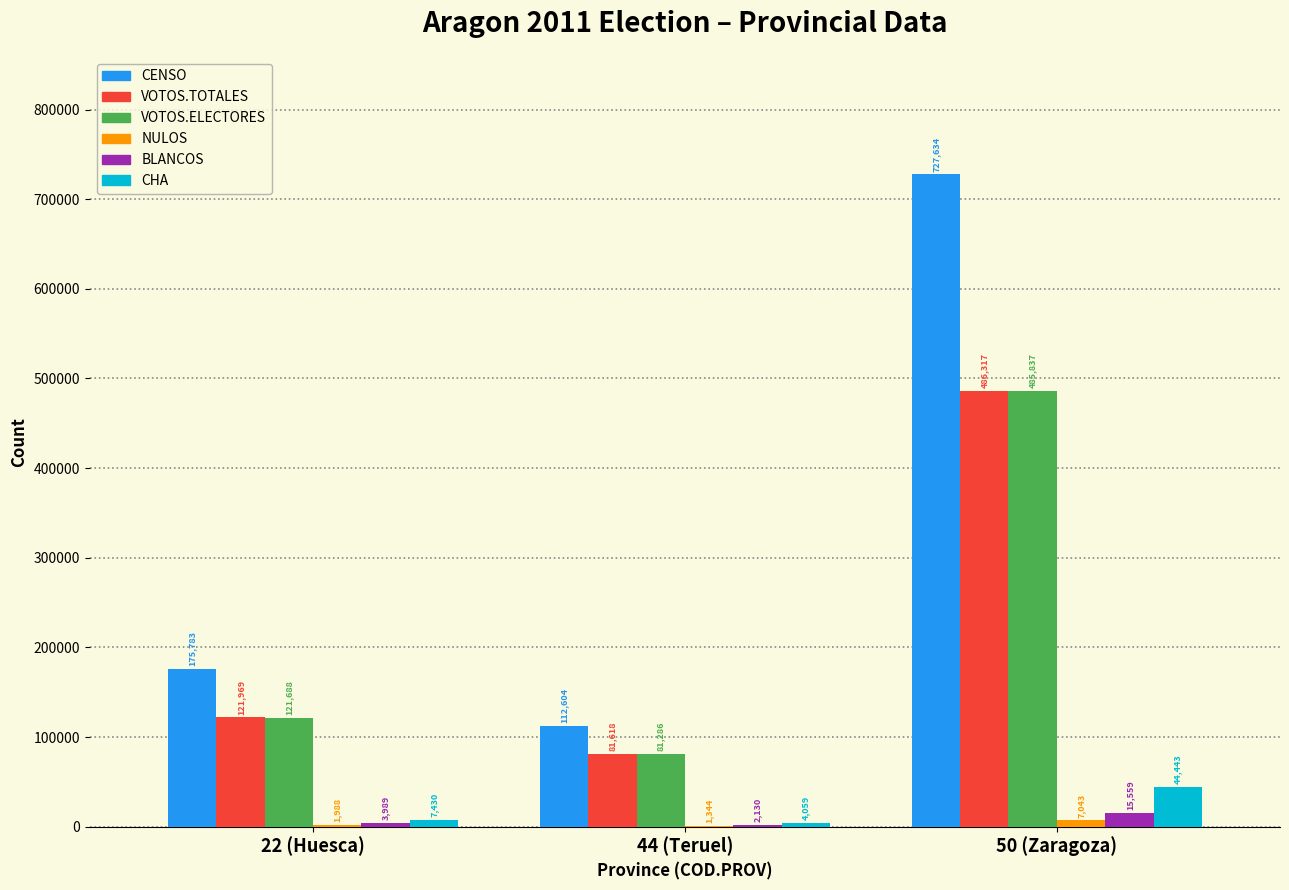

At which category does the chart reach its peak across all series?

50 (Zaragoza)